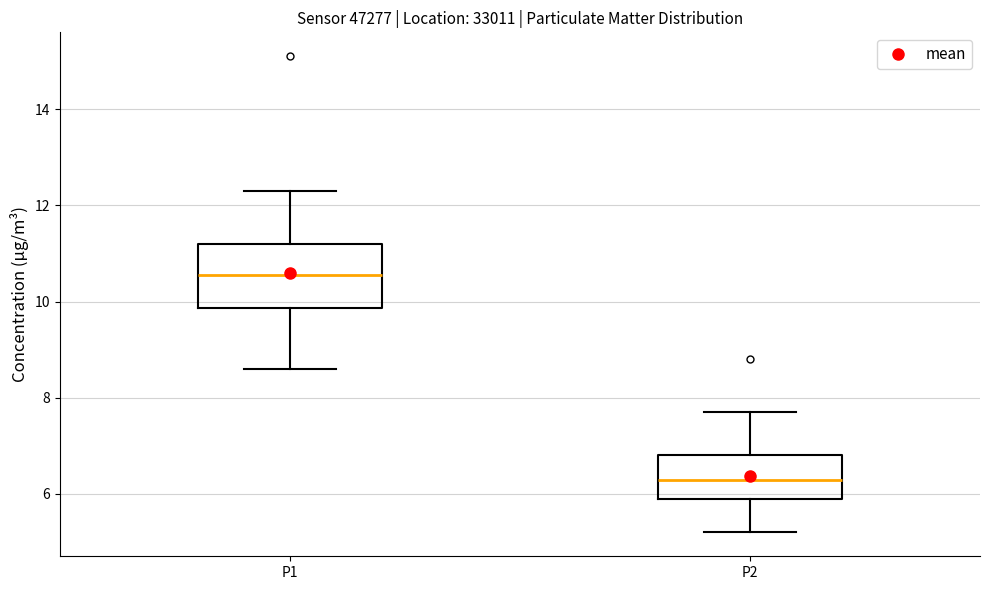

Which box is the tallest, from its lower edge to its upper edge?

P1